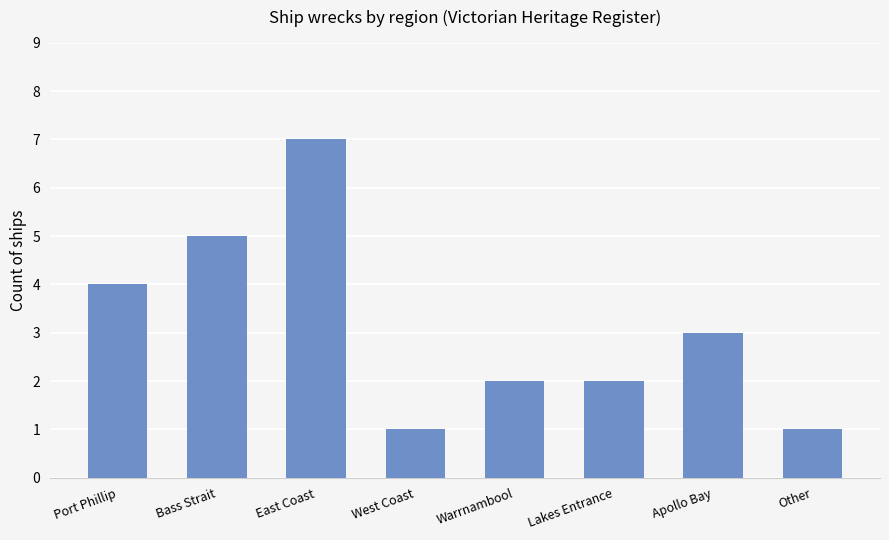

The chart shows a value of 1 at Lakes Entrance. True or false?

False